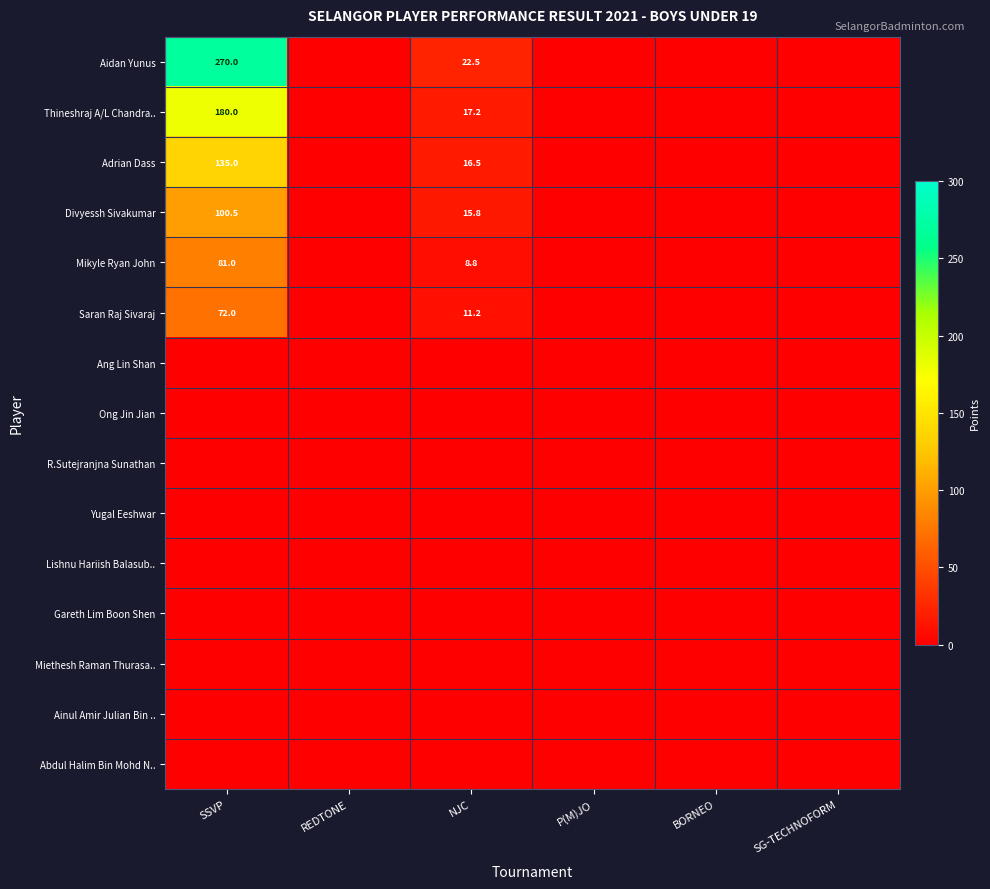

True or false: Aidan Yunus has a value of 102.0 at REDTONE.

False